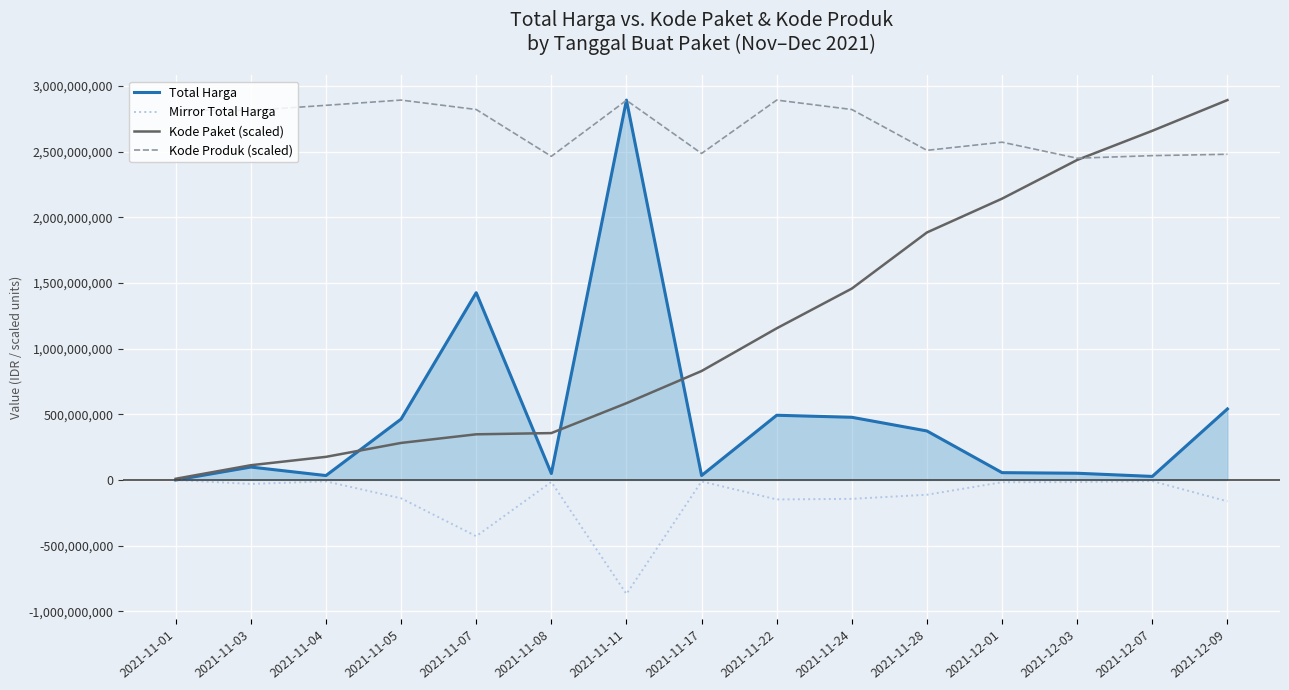

True or false: Kode Produk (scaled) has a value of 1330106422.5 at 2021-11-08.

False